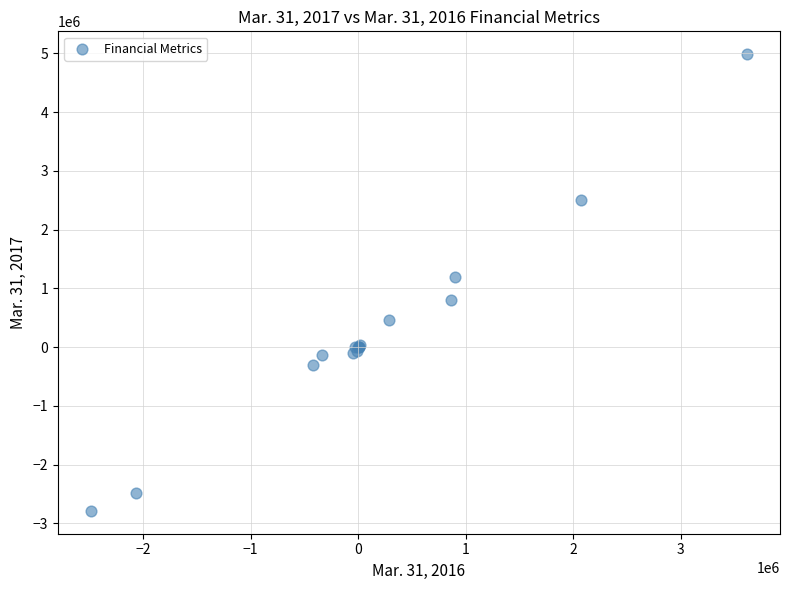

What Y value in the scatter plot is closest to 1099771?

1197313.0